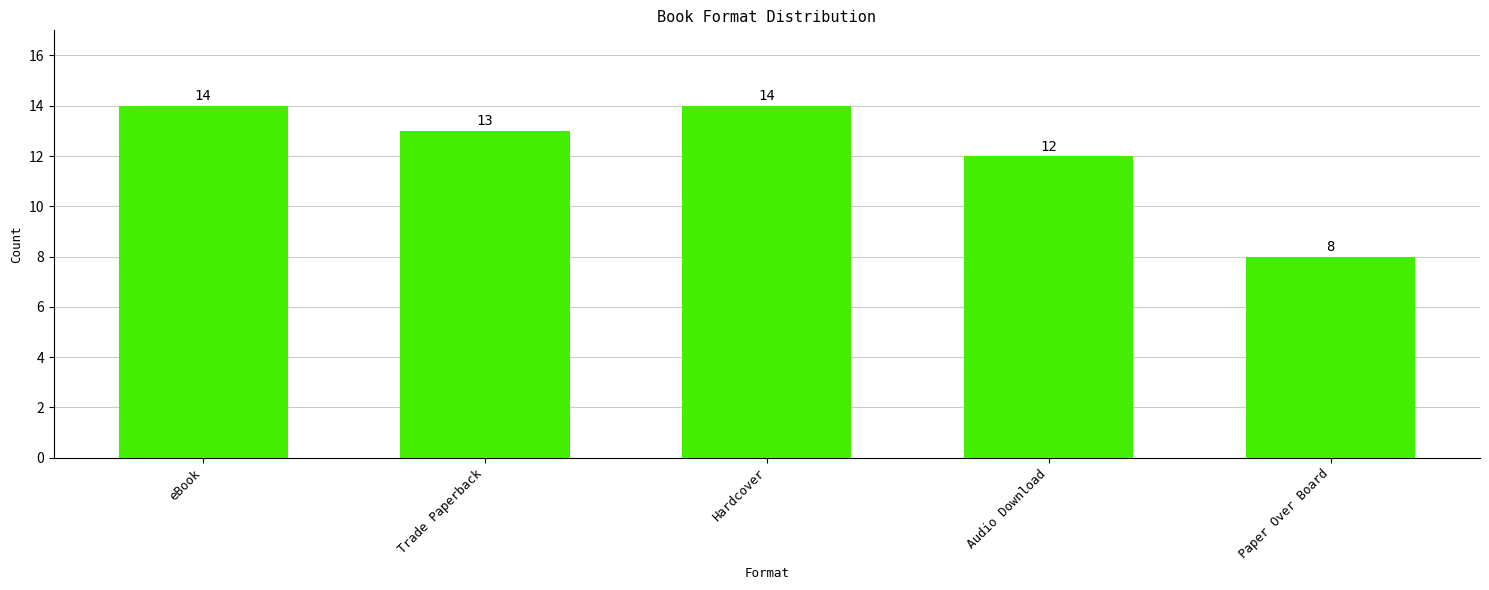

At which label does the data first exceed 13?

eBook